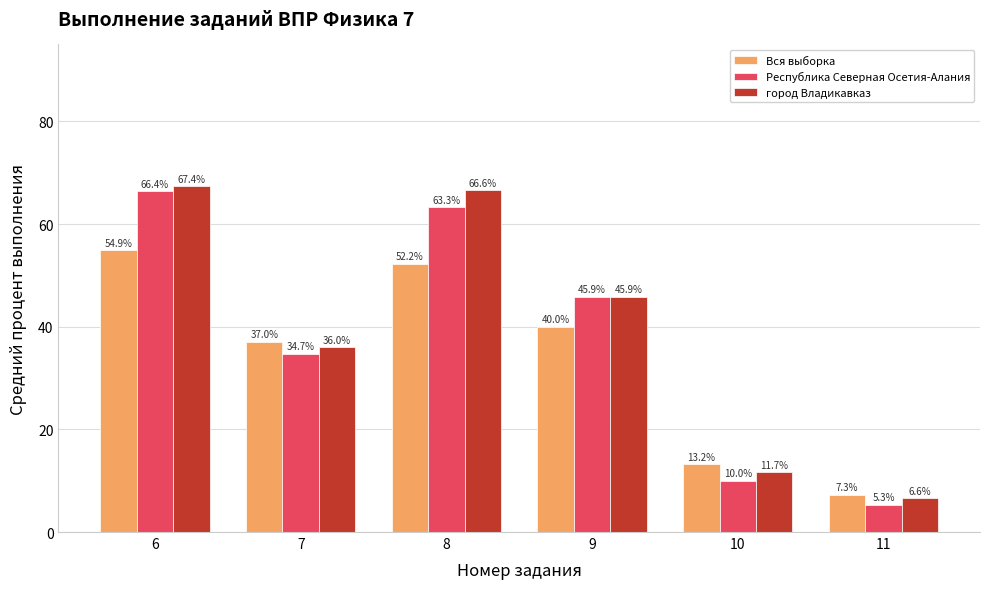

Reading left to right, transcribe all the data shown in this chart.

Вся выборка: 6=54.9	7=37.0	8=52.2	9=40.0	10=13.2	11=7.3
Республика Северная Осетия-Алания: 6=66.4	7=34.7	8=63.3	9=45.9	10=10.0	11=5.3
город Владикавказ: 6=67.4	7=36.0	8=66.6	9=45.9	10=11.7	11=6.6